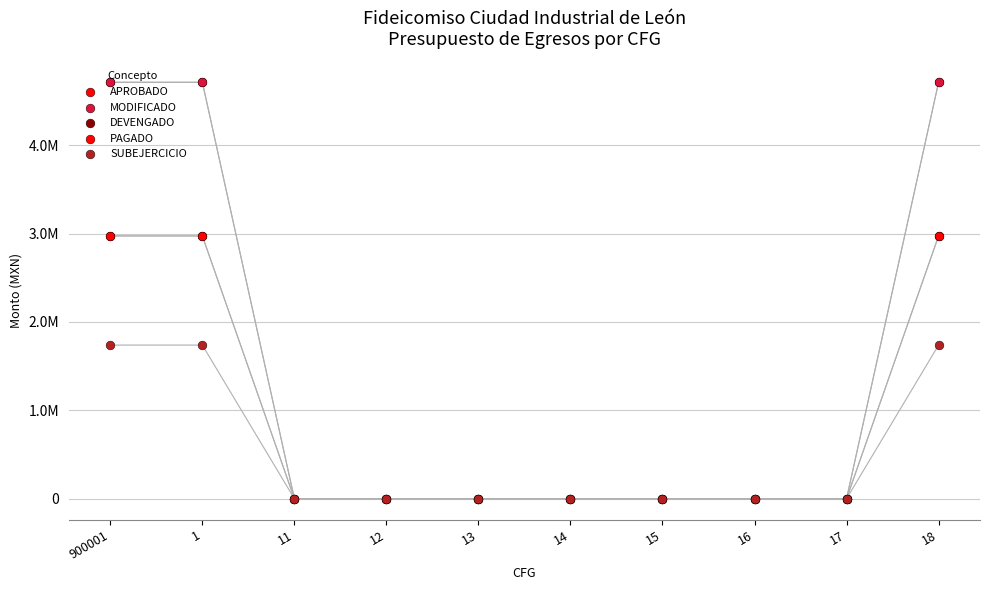

At which category is the sum across all series the highest?

900001